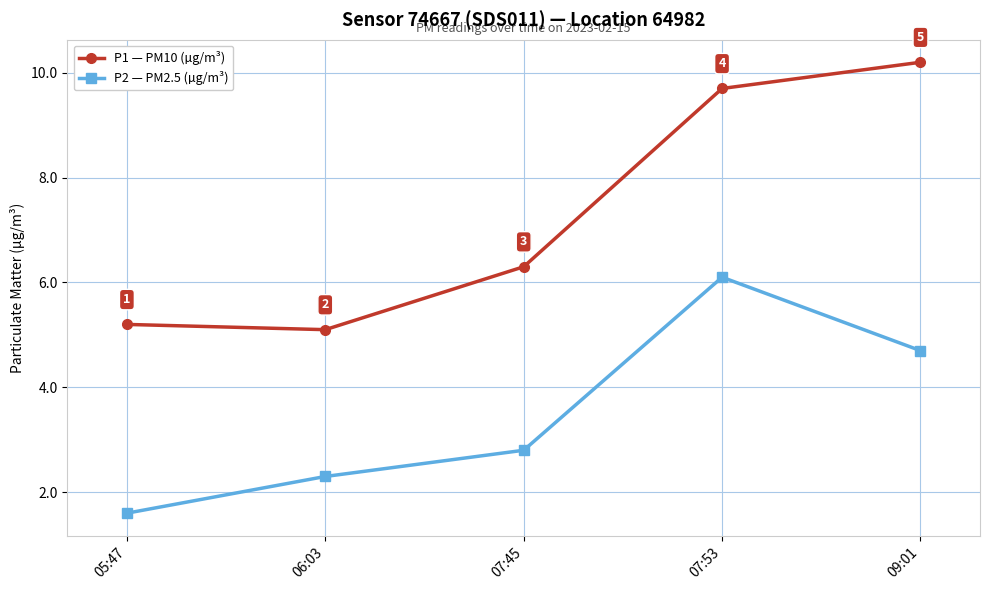

What is the difference between the maximum and second lowest values in the P1 — PM10 (µg/m³) series?

5.0